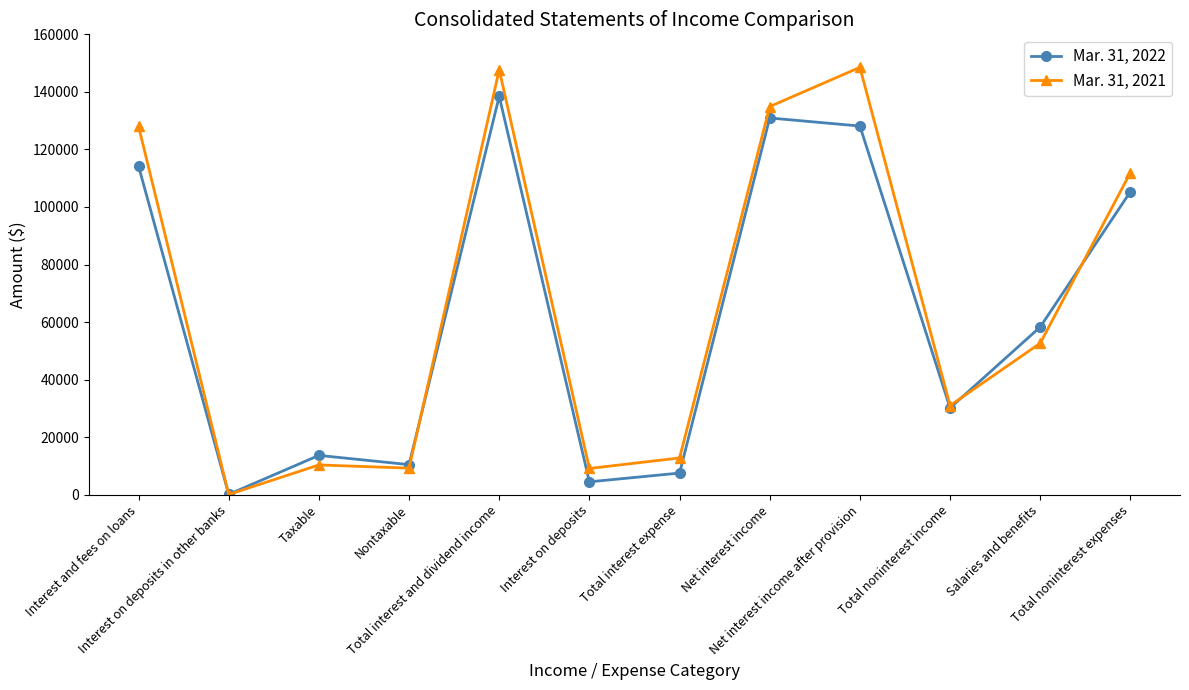

Count the number of categories in the chart.

12